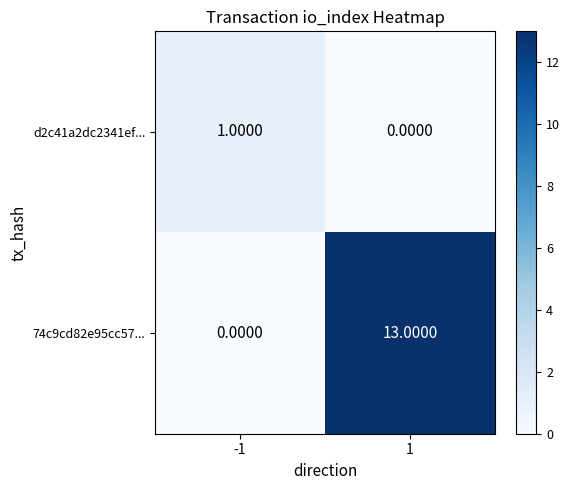

What is the greatest value displayed?

13